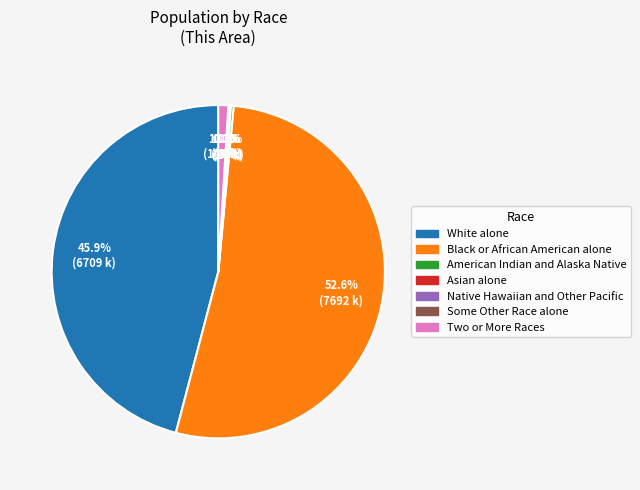

How much of the chart is everything except White alone?

54.1%